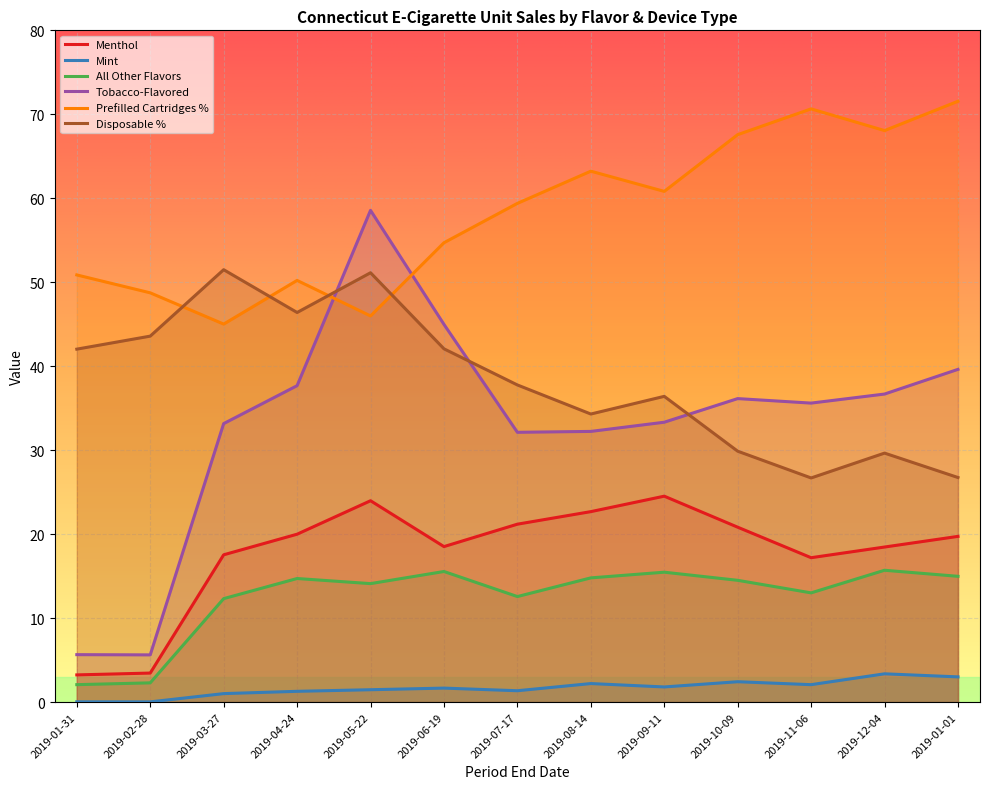

Between 2019-08-14 and 2019-01-01, which series saw the biggest shift?

Prefilled Cartridges %